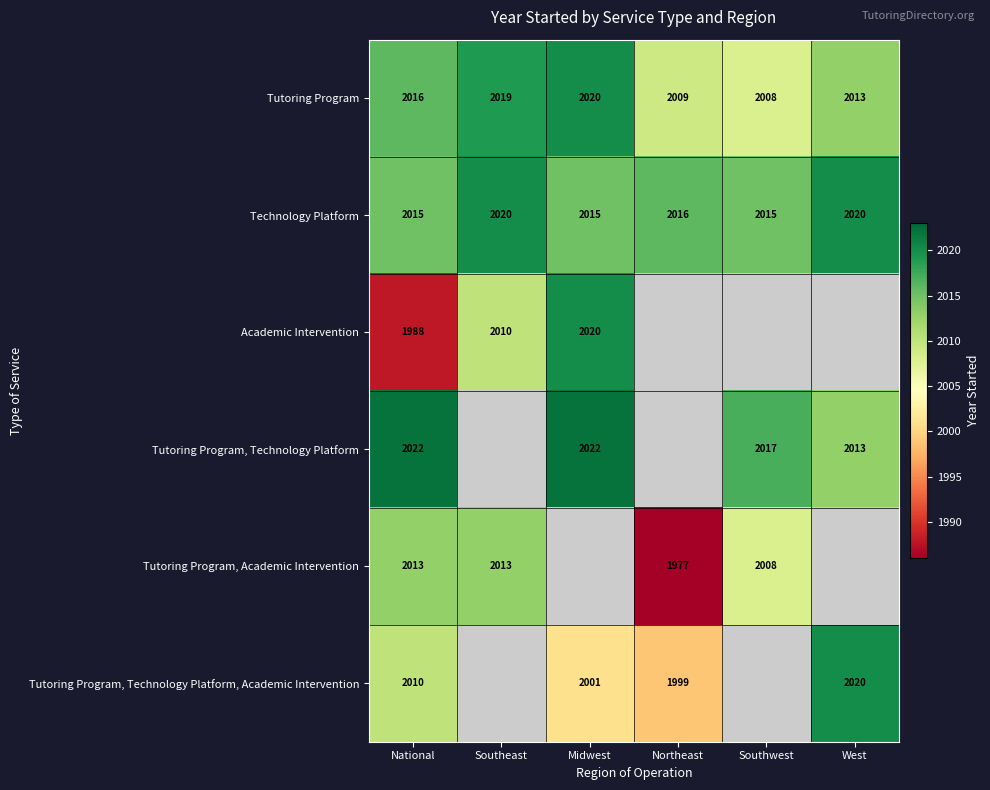

Count the number of categories in the chart.

6